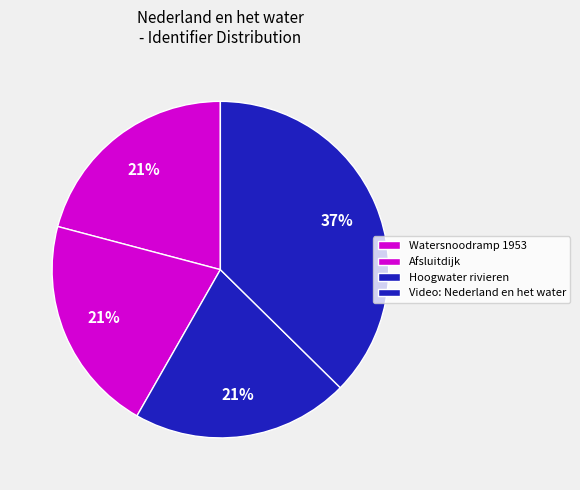

How many segments does this pie chart have?

4